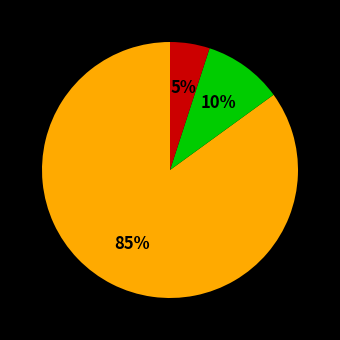

Is there any slice that represents more than half of the pie?

Yes